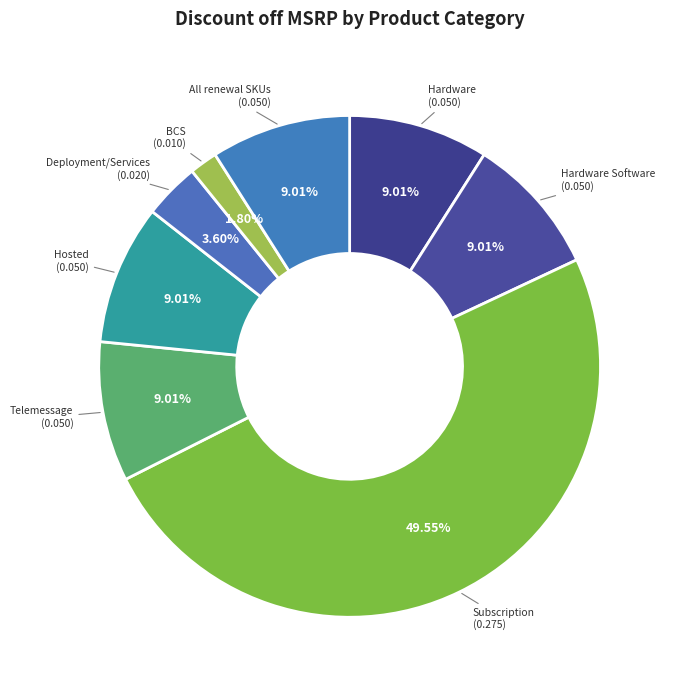

Rank the categories by value from highest to lowest.

Subscription, Hardware, Hardware Software, Telemessage, Hosted, All renewal SKUs, Deployment/Services, BCS